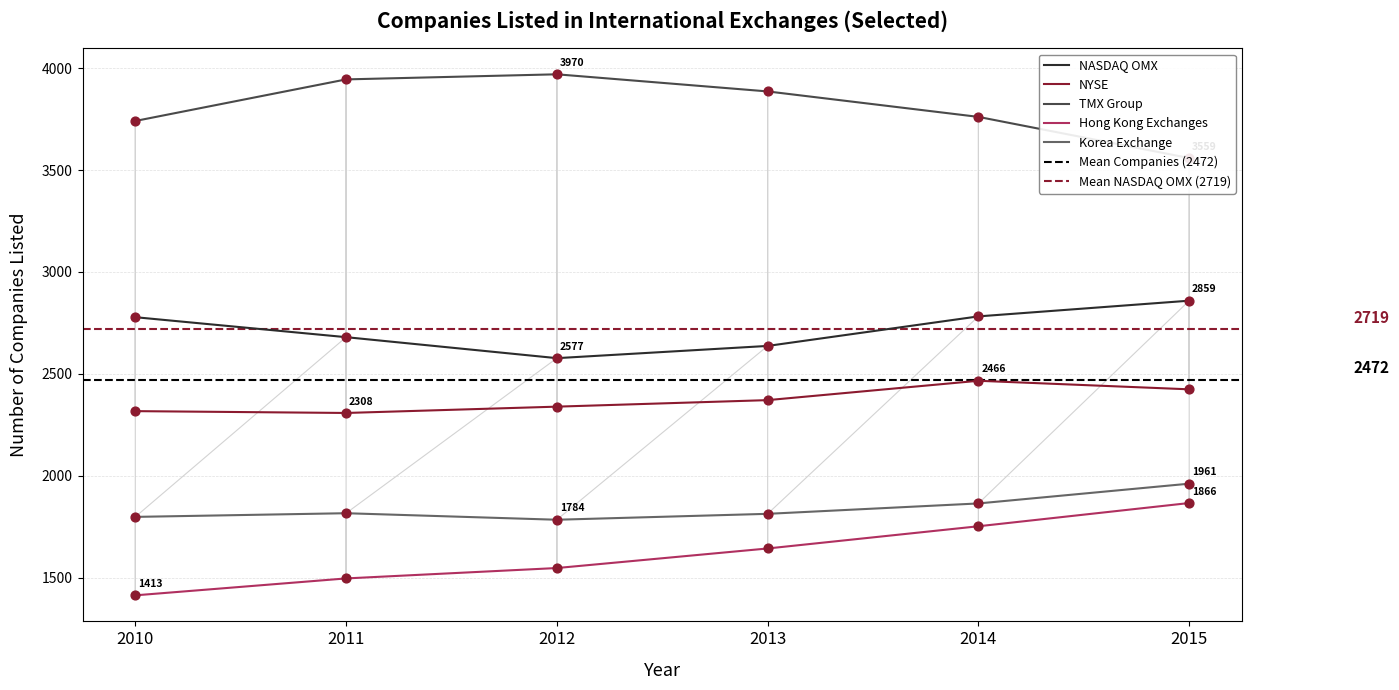

At which category is the sum across all series the highest?

2015